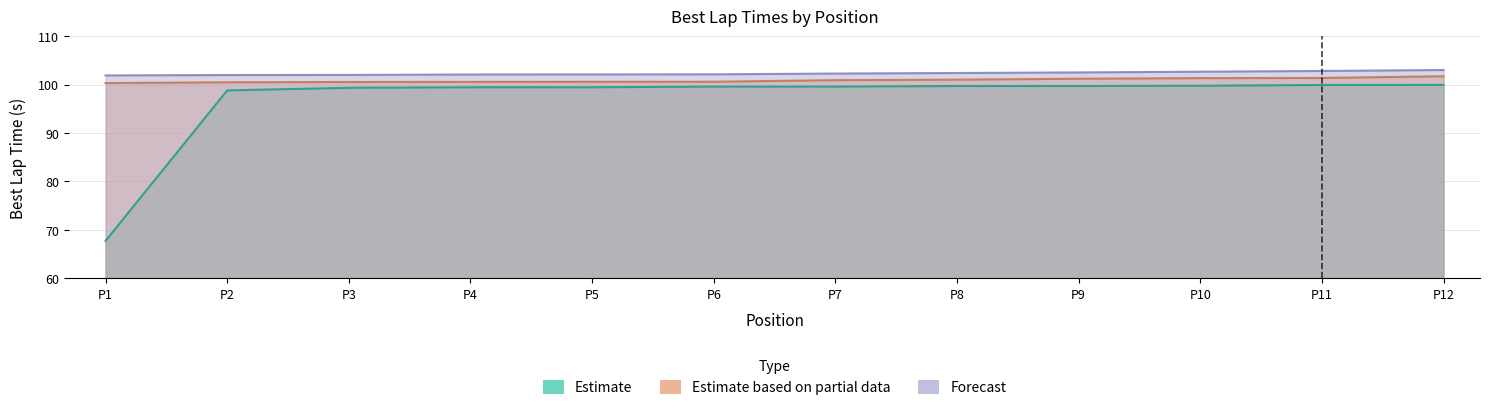

True or false: Estimate and Estimate based on partial data cross at least once.

False